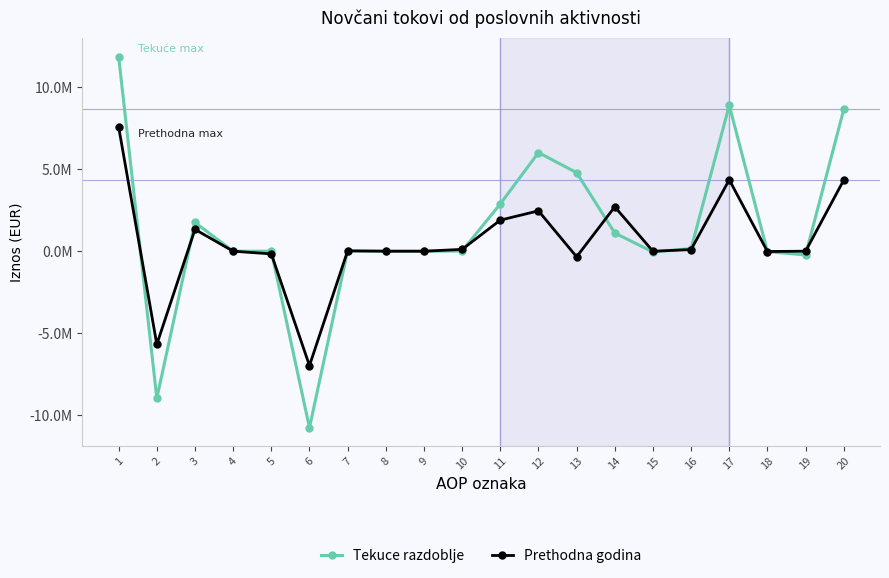

List the series in order of their peak value, highest first.

Tekuce razdoblje, Prethodna godina